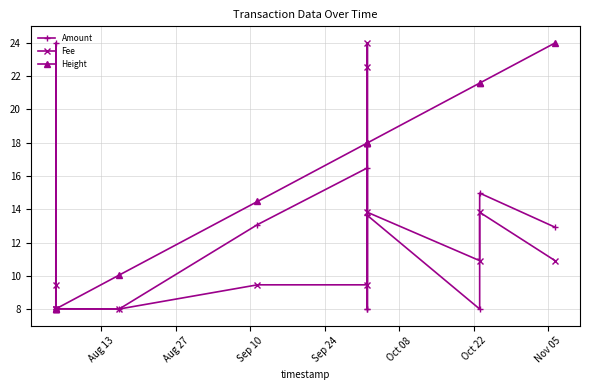

At how many categories does at least one series exceed 19?

6